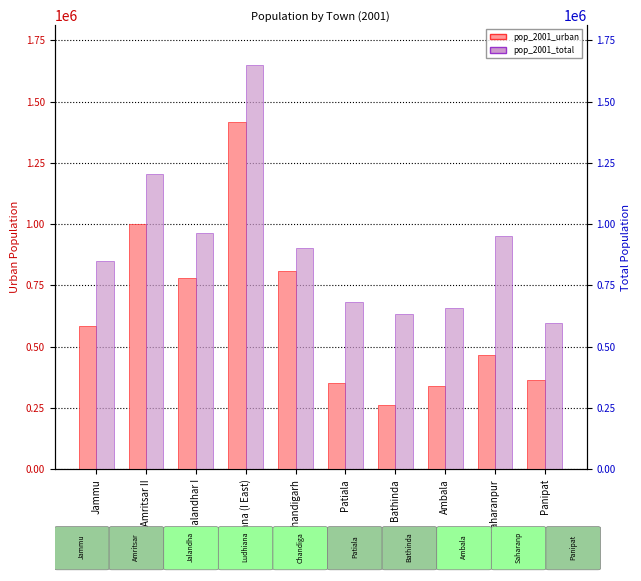

Which has a higher value, Patiala or Amritsar II?

Amritsar II